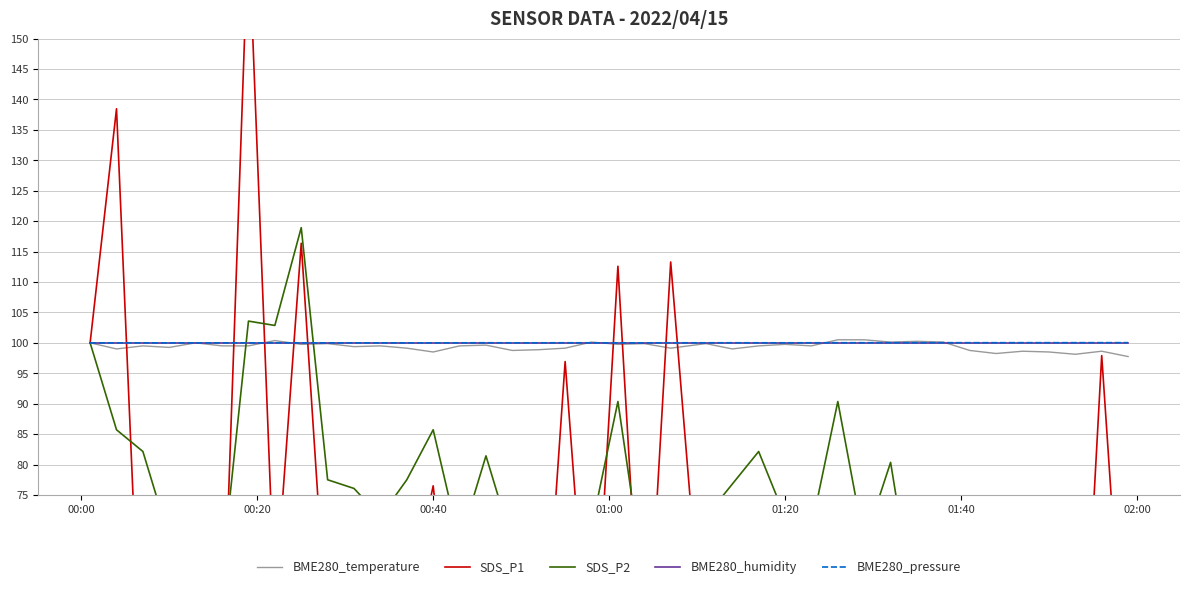

Reading left to right, extract all data points from this chart.

BME280_temperature: 100.0	99.0	99.5	99.2	100.0	99.5	99.5	100.4	99.7	99.9	99.4	99.5	99.1	98.5	99.5	99.6	98.7	98.9	99.1	100.1	99.7	99.9	99.1	99.9	99.0	99.5	99.7	99.5	100.5	100.5	100.1	100.3	100.1	98.7	98.2	98.6	98.5	98.1	98.6	97.7
SDS_P1: 100.0	138.5	36.8	38.9	35.4	44.3	168.5	56.9	116.4	50.1	47.8	49.0	55.9	76.5	37.1	64.3	72.7	33.8	96.9	38.9	112.6	38.0	113.3	43.1	55.9	67.1	68.3	62.5	63.4	58.0	55.2	29.8	61.3	38.9	47.3	51.0	38.9	18.2	97.9	33.6
SDS_P2: 100.0	85.7	82.1	67.9	65.4	62.5	103.6	102.9	118.9	77.5	76.1	71.4	77.5	85.7	67.1	81.4	67.1	64.3	68.6	69.6	90.4	60.7	64.3	71.4	76.8	82.1	71.4	69.6	90.4	67.1	80.4	53.6	65.4	65.4	58.2	67.9	61.8	42.9	53.6	67.9
BME280_humidity: 100.0	100.0	100.0	100.0	100.0	100.0	100.0	100.0	100.0	100.0	100.0	100.0	100.0	100.0	100.0	100.0	100.0	100.0	100.0	100.0	100.0	100.0	100.0	100.0	100.0	100.0	100.0	100.0	100.0	100.0	100.0	100.0	100.0	100.0	100.0	100.0	100.0	100.0	100.0	100.0
BME280_pressure: 100.0	100.0	100.0	100.0	100.0	100.0	100.0	100.0	100.0	100.0	100.0	100.0	100.0	100.0	100.0	100.0	100.0	100.0	100.0	100.0	100.0	100.0	100.0	100.0	100.0	100.0	100.0	100.0	100.0	100.0	100.0	100.0	100.0	100.0	100.0	100.0	100.0	100.0	100.0	100.0